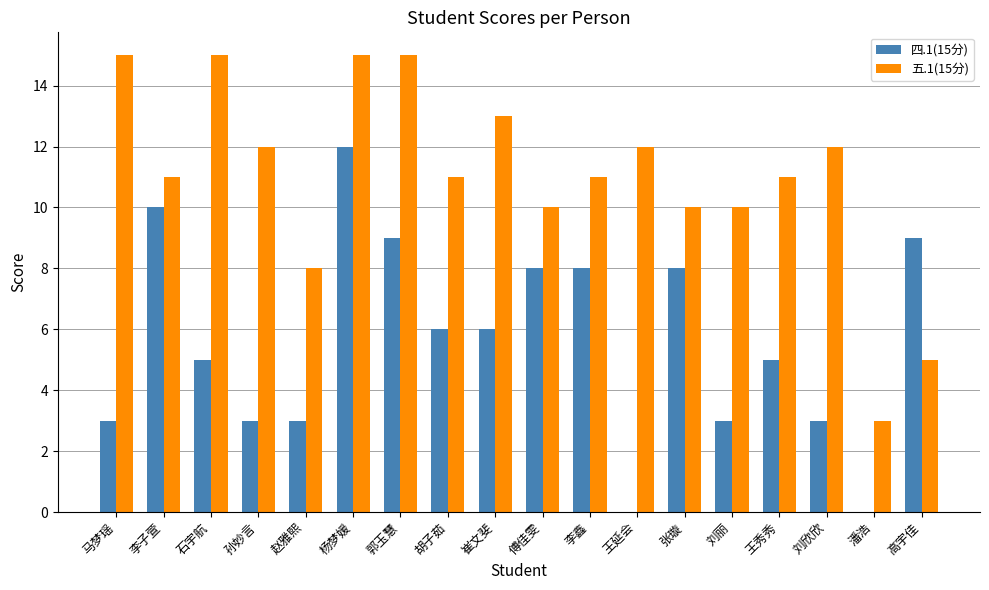

Between 石宇航 and 赵雅熙, which series saw the biggest shift?

五.1(15分)